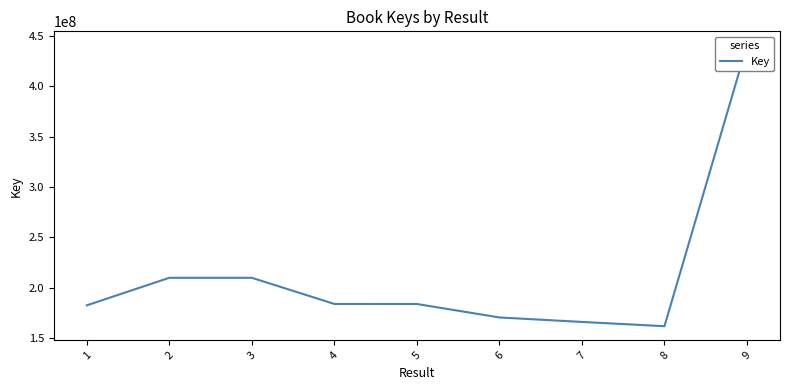

Rank the categories by value from lowest to highest.

8, 7, 6, 1, 5, 4, 2, 3, 9